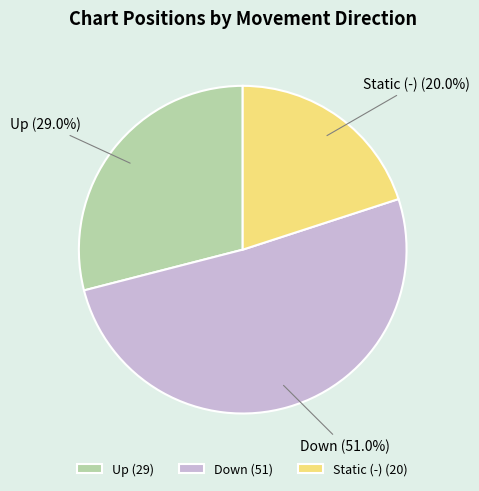

Is there any slice that represents more than half of the pie?

Yes